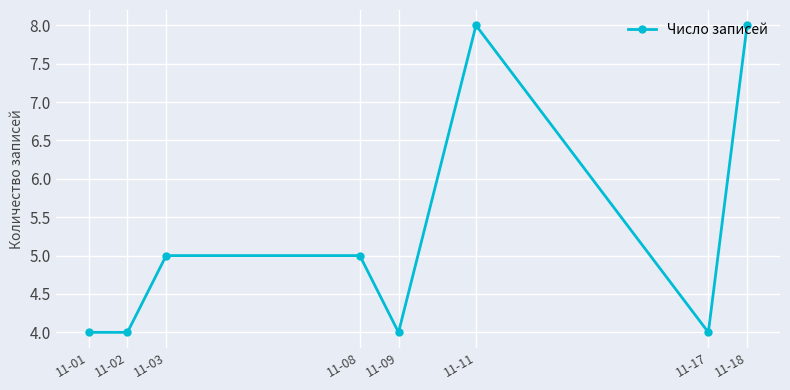

How many distinct data groups are displayed?

1